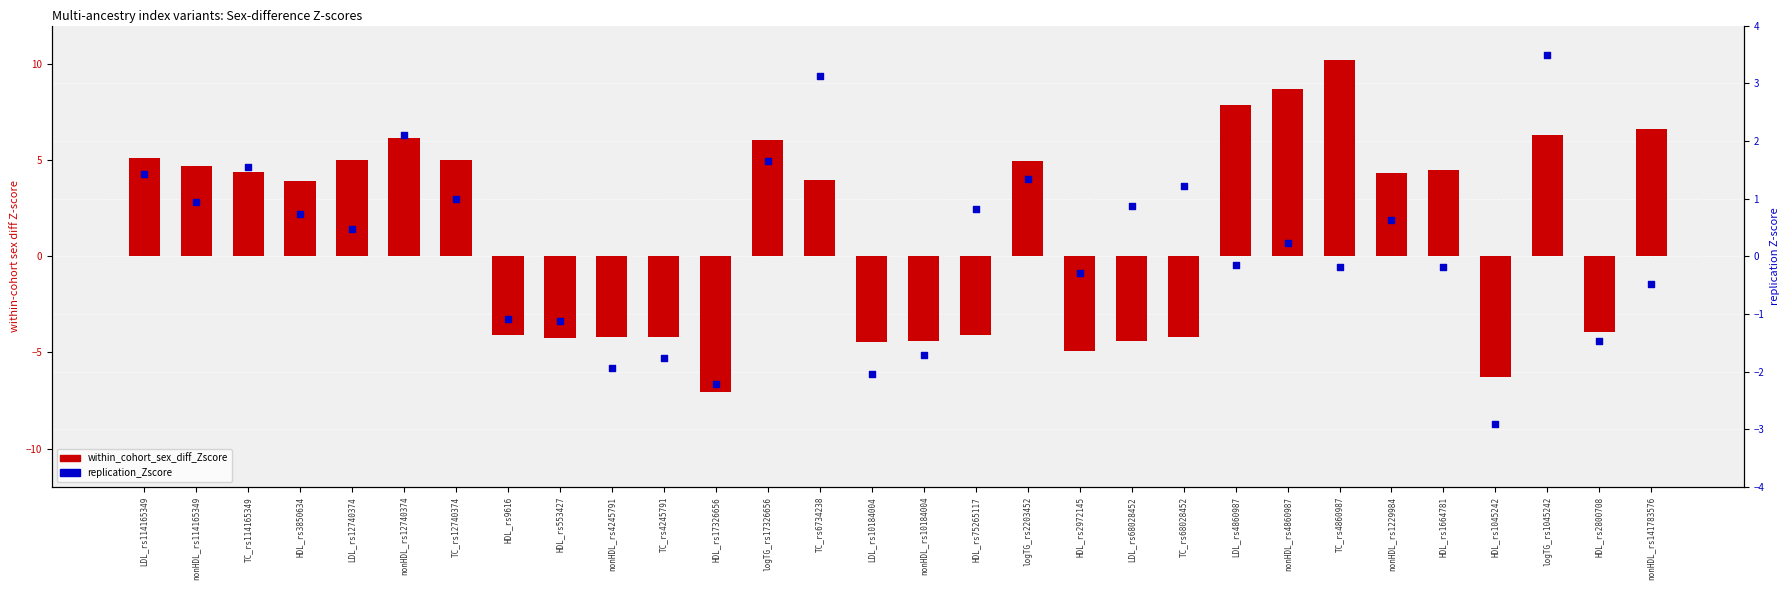

What is the total value across all series at TC_rs114165349?

5.9